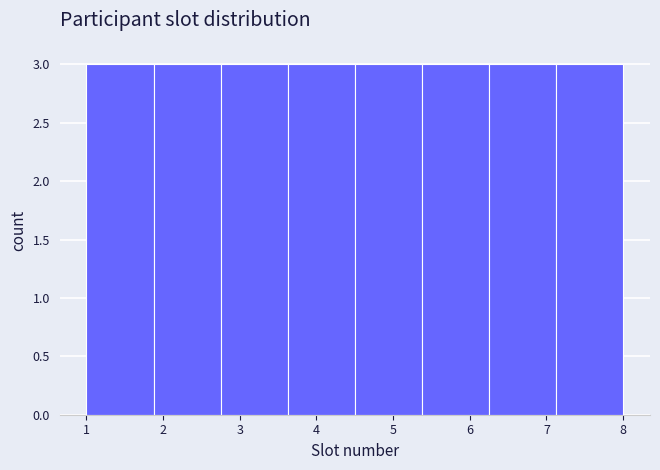

How tall is the bar that spans 4.5 to 5.4 on the x-axis? Neither the bar edges nor the heights are printed on the chart, so give them approximately, as read against the axes.

3